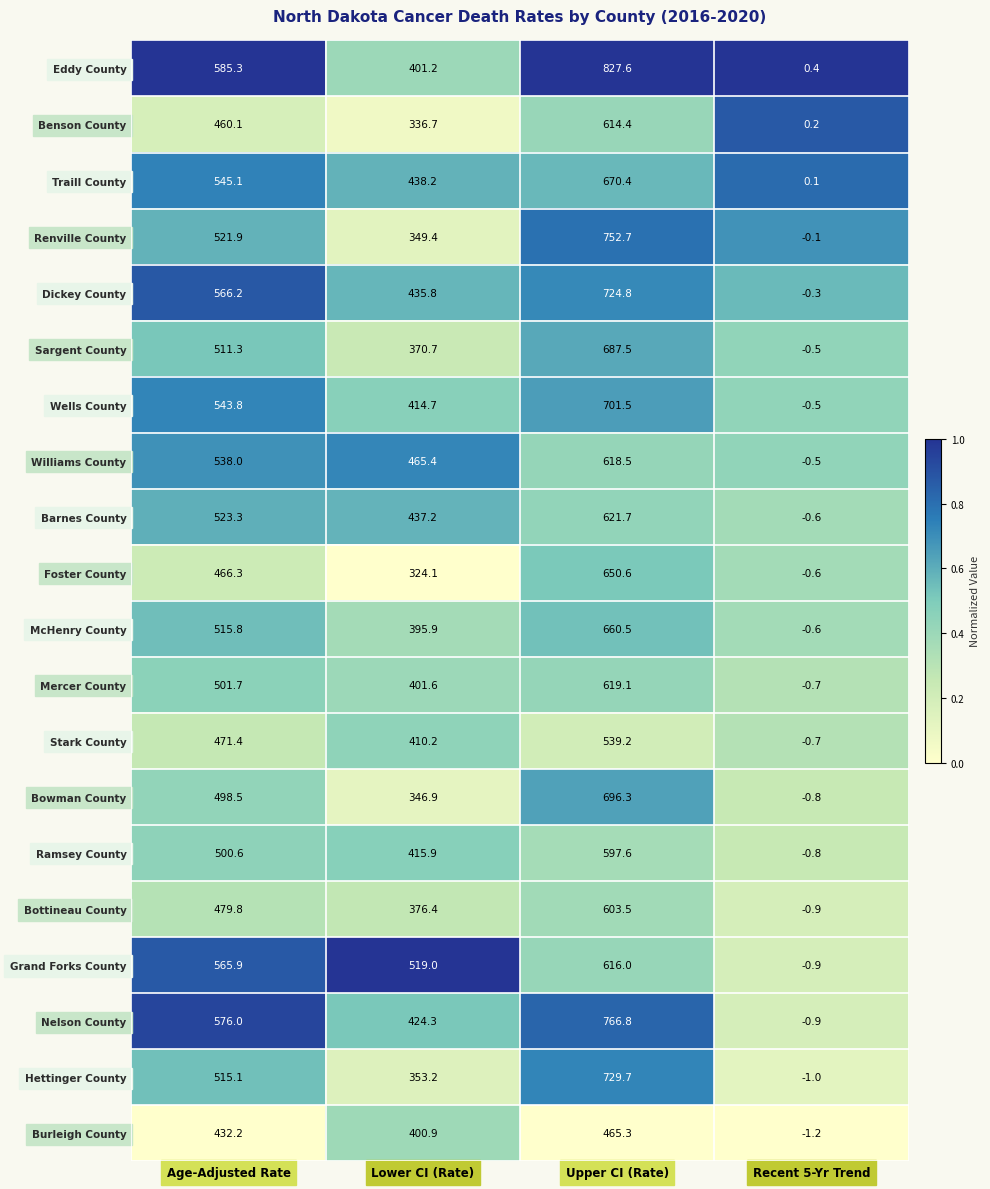

At which label is Traill County closest to 335?

Lower CI (Rate)